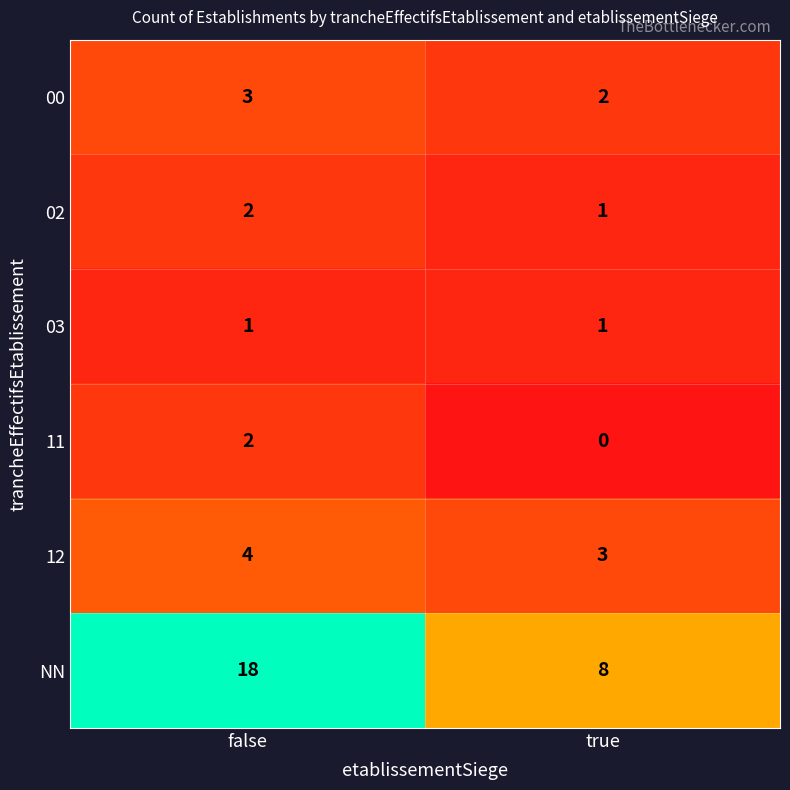

Which series has the largest total across all categories?

NN